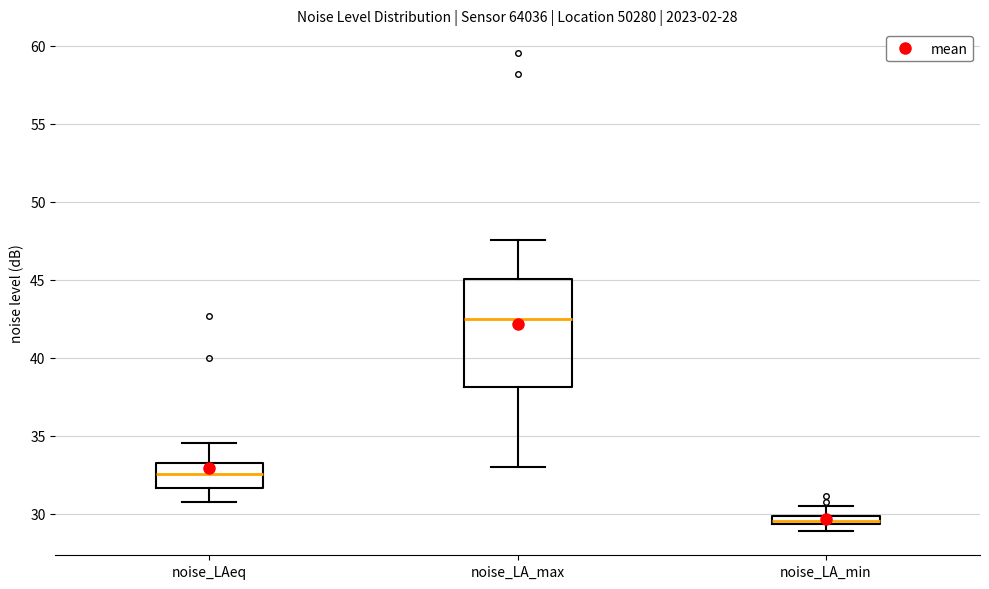

Comparing the boxes themselves (not the whiskers), which one is the tallest?

noise_LA_max